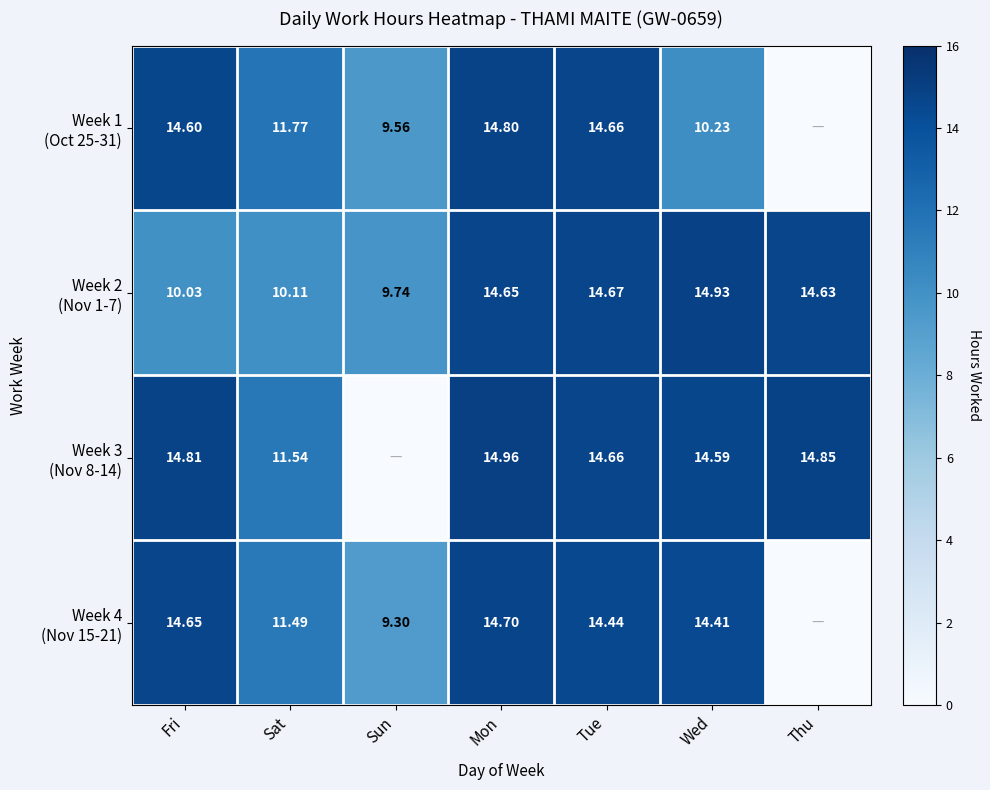

True or false: Week 3 (Nov 8-14) has a value of 22.0 at Tue.

False